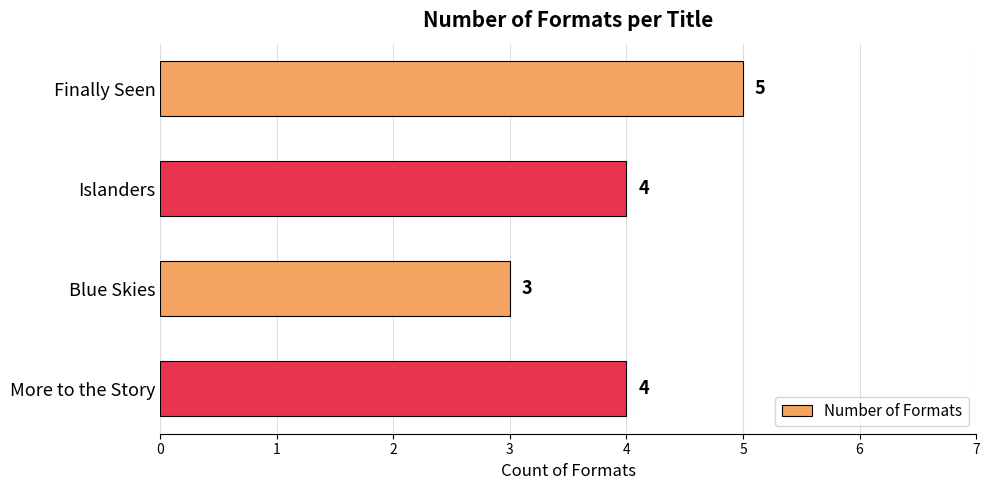

Reading top to bottom, list all the values displayed in this chart.

5	4	3	4